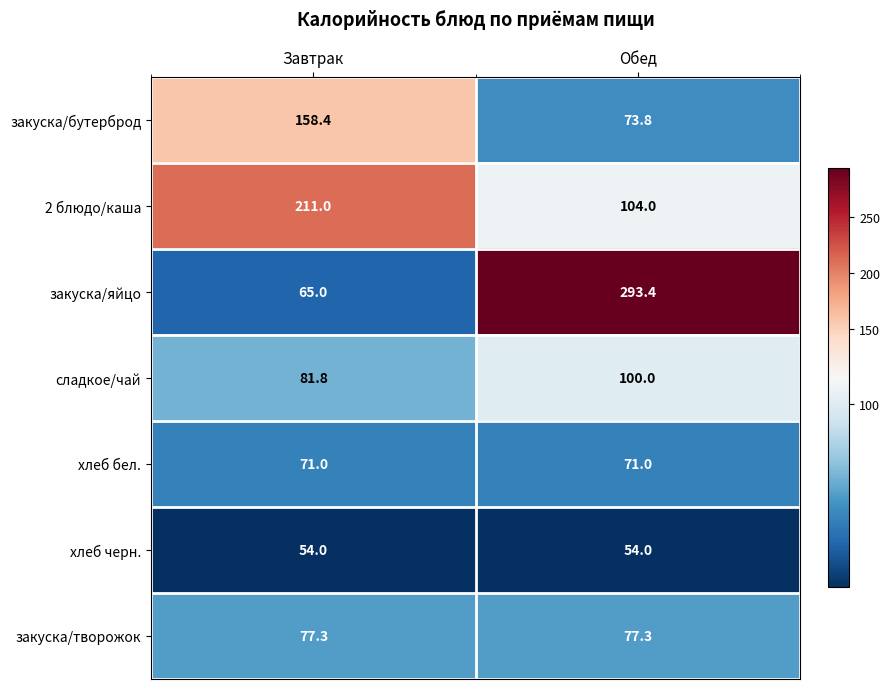

At how many categories does at least one series exceed 187?

2